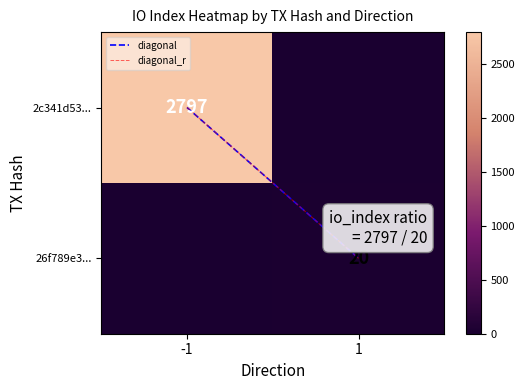

Is it true that 26f789e3... equals 0 at -1?

True